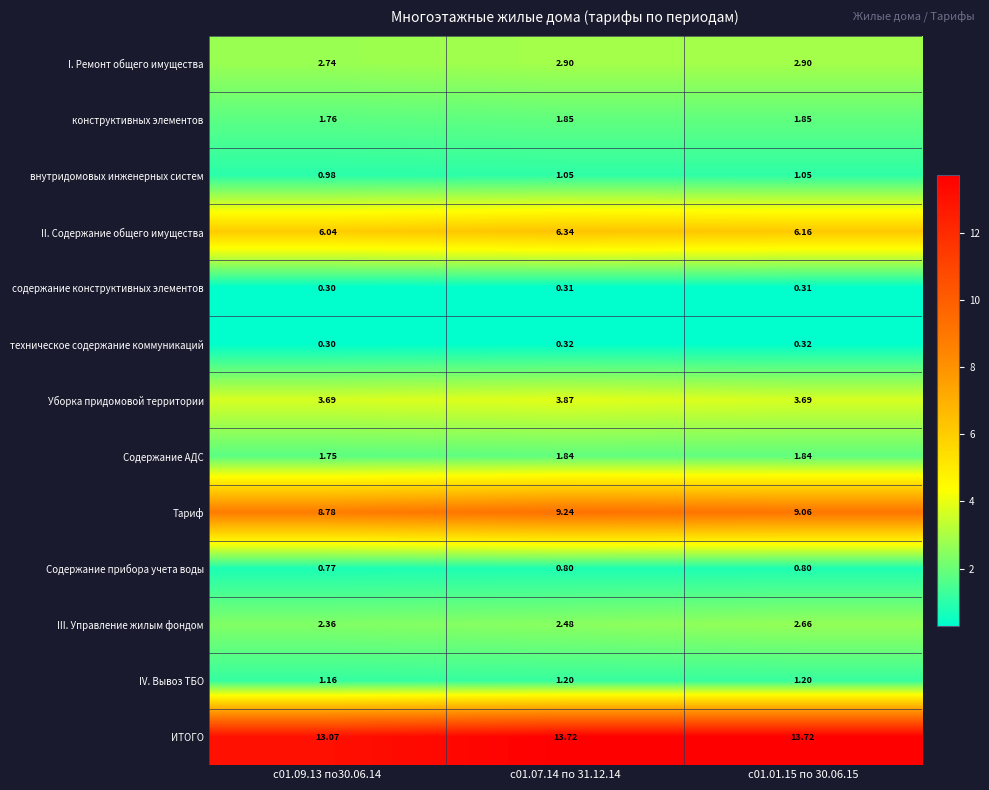

Rank the series by their maximum value, from lowest to highest.

содержание конструктивных элементов, техническое содержание коммуникаций, Содержание прибора учета воды, внутридомовых инженерных систем, IV. Вывоз ТБО, Содержание АДС, конструктивных элементов, III. Управление жилым фондом, I. Ремонт общего имущества, Уборка придомовой территории, II. Содержание общего имущества, Тариф, ИТОГО